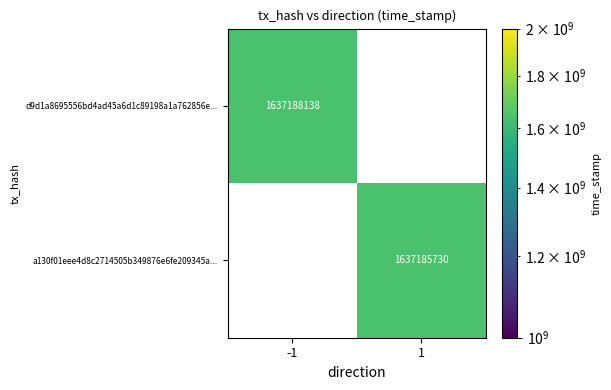

True or false: d9d1a8695556bd4ad45a6d1c89198a1a762856e... has a value of 989347829 at -1.

False